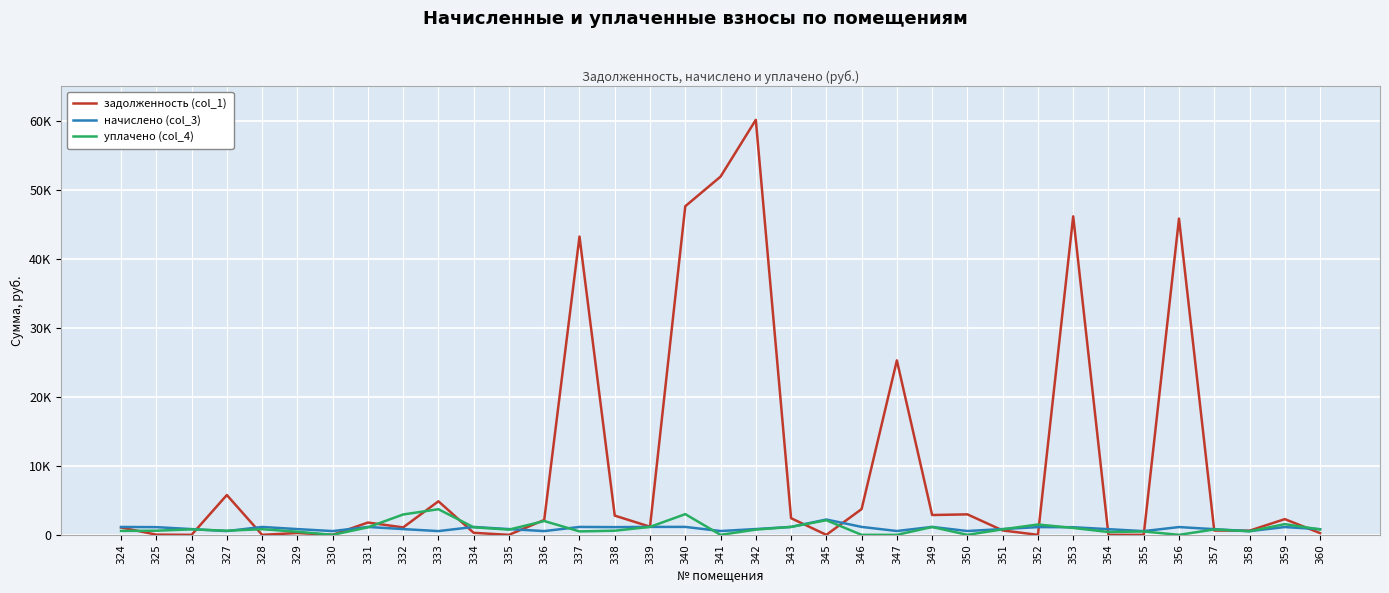

What is the spread (max minus min) of values at 340?

46464.8